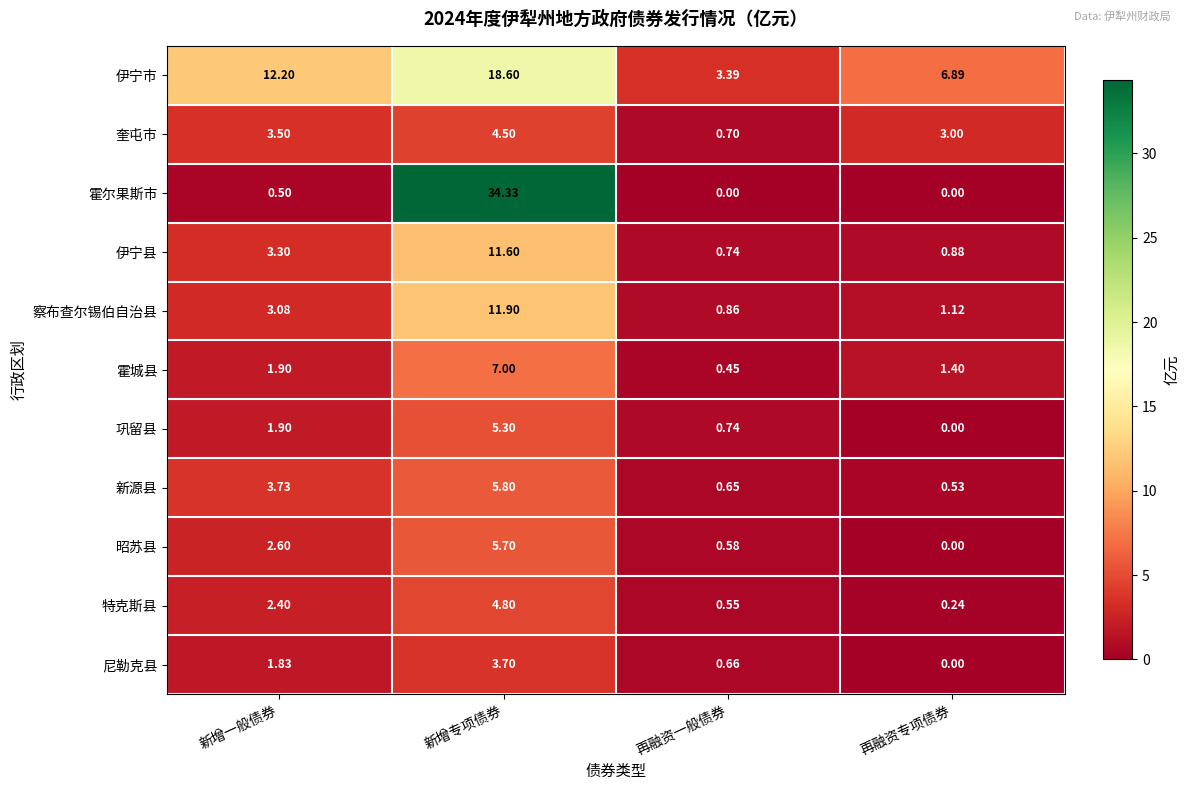

What is the total value across all series at 再融资一般债券?

9.3